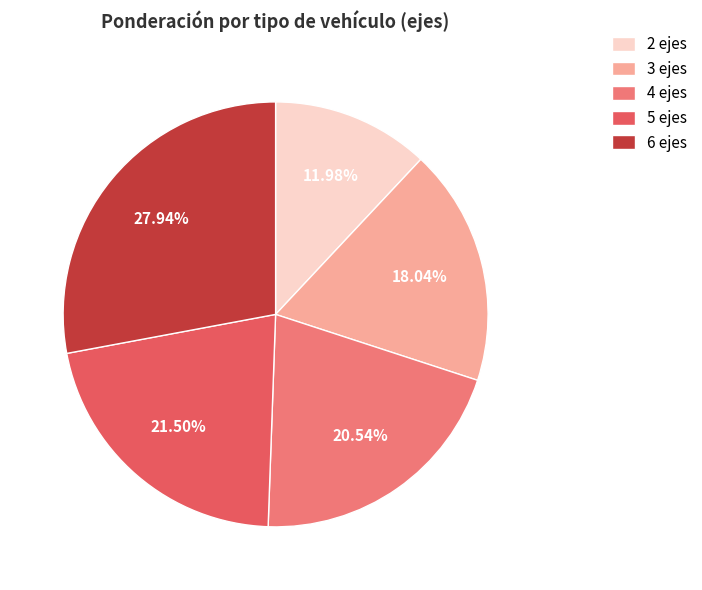

Combined, do 3 ejes and 4 ejes account for over 50%?

No